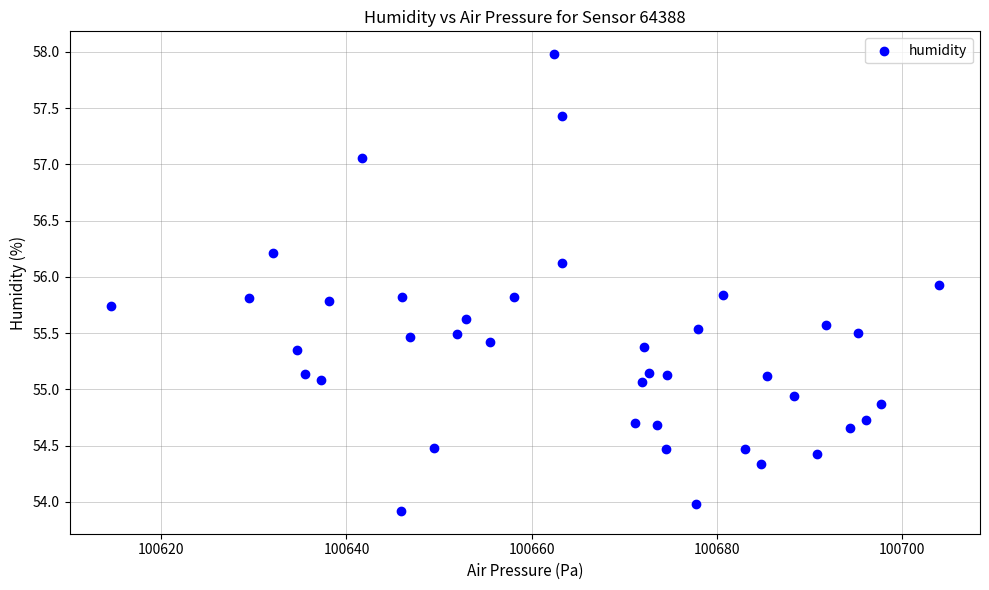

What is the range of Y values (max minus min)?

4.1